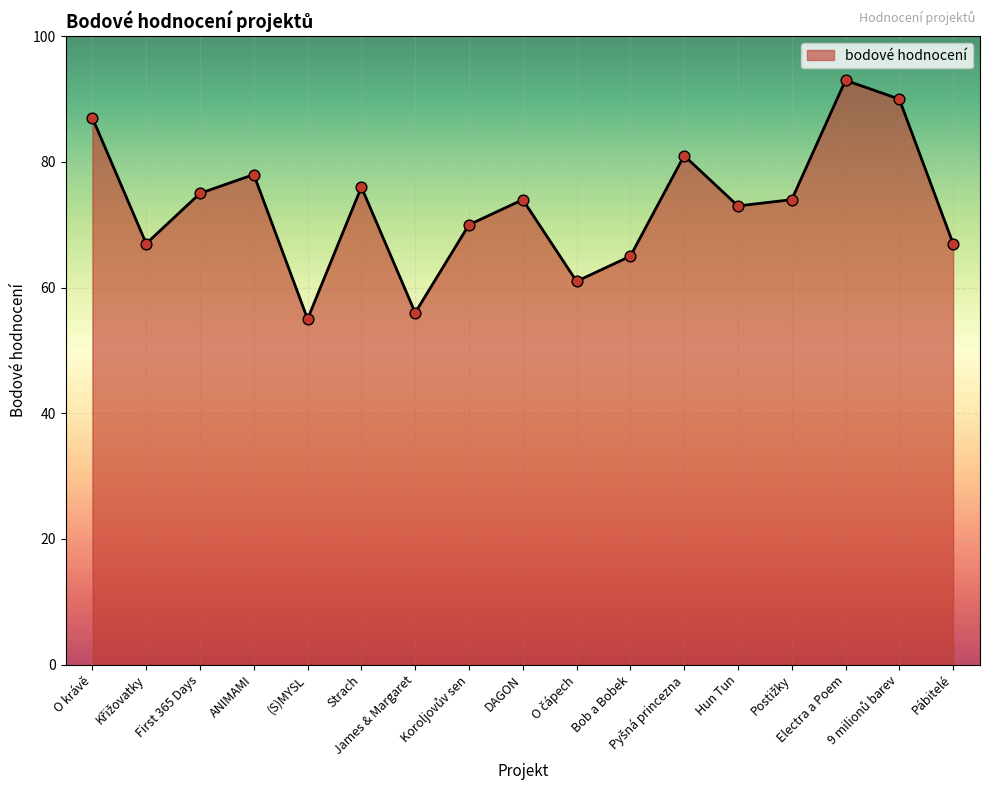

What is the ratio of the value at (S)MYSL to the value at Bob a Bobek?

0.8